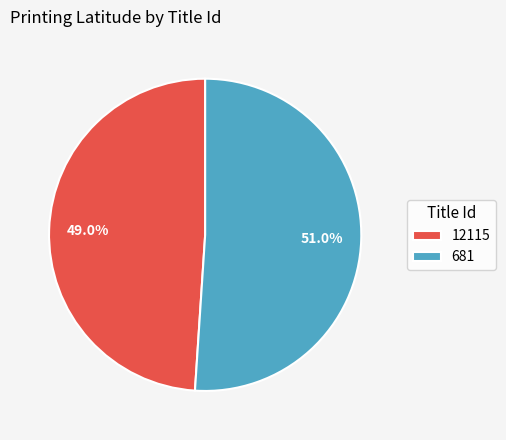

Which slice is the smallest?

12115